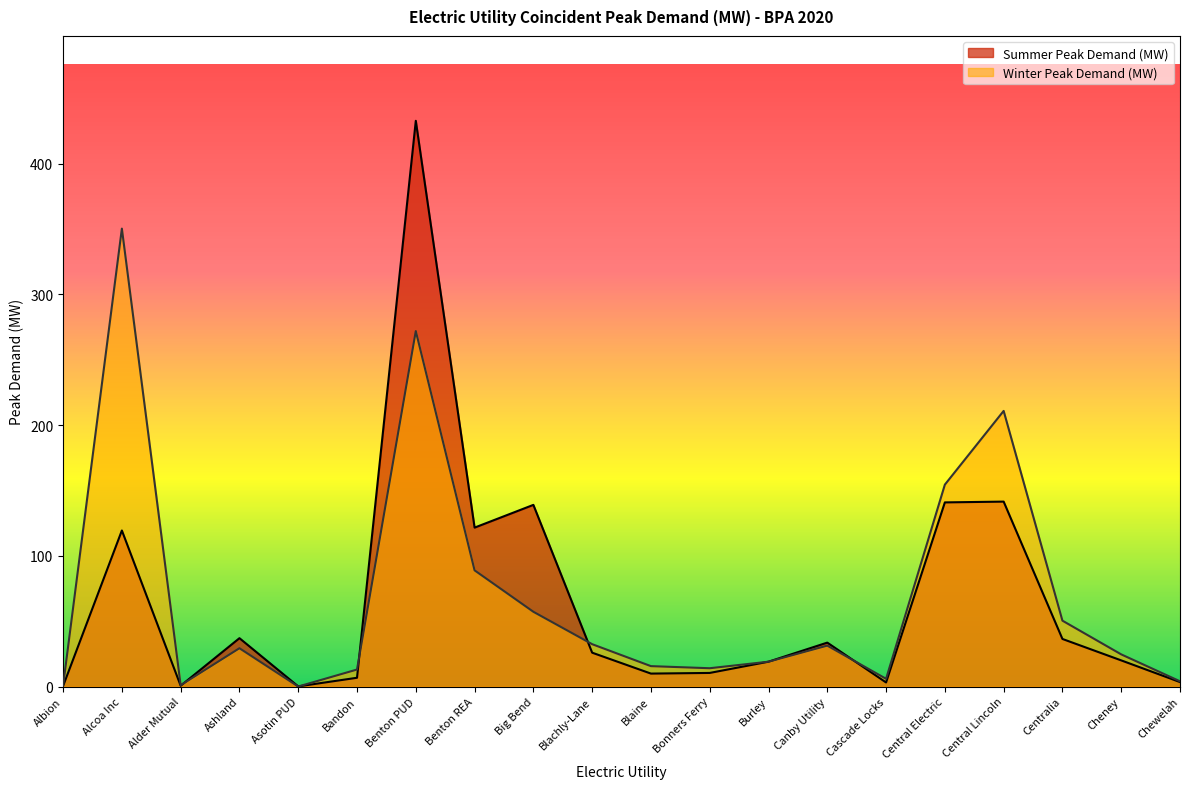

Rank the categories by Winter Peak Demand (MW) value from lowest to highest.

Asotin PUD, Albion, Alder Mutual, Chewelah, Cascade Locks, Bandon, Bonners Ferry, Blaine, Burley, Cheney, Ashland, Canby Utility, Blachly-Lane, Centralia, Big Bend, Benton REA, Central Electric, Central Lincoln, Benton PUD, Alcoa Inc